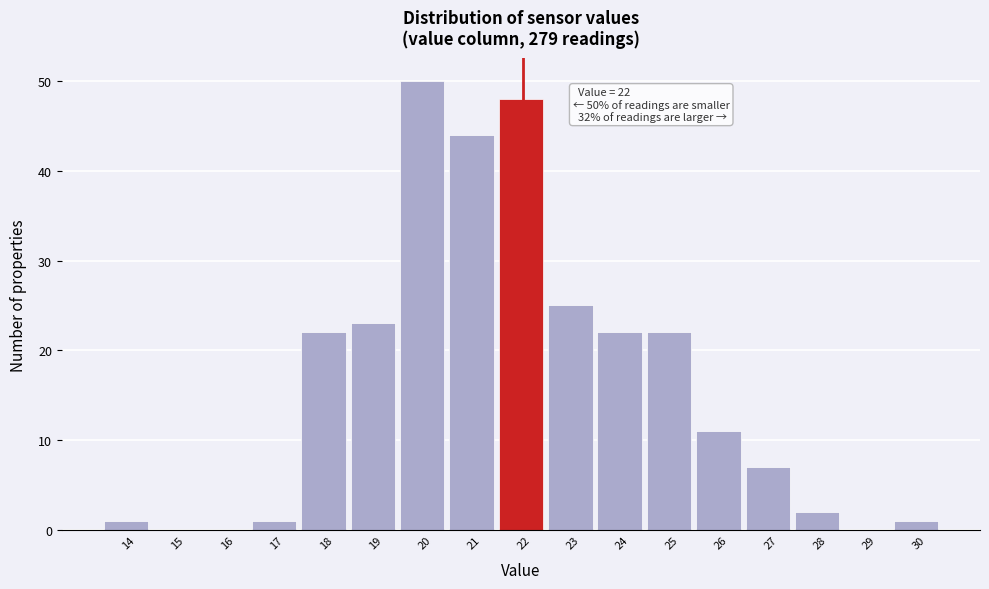

Reading left to right, extract all data points from this chart.

14=1	15=0	16=0	17=1	18=22	19=23	20=50	21=44	22=48	23=25	24=22	25=22	26=11	27=7	28=2	29=0	30=1